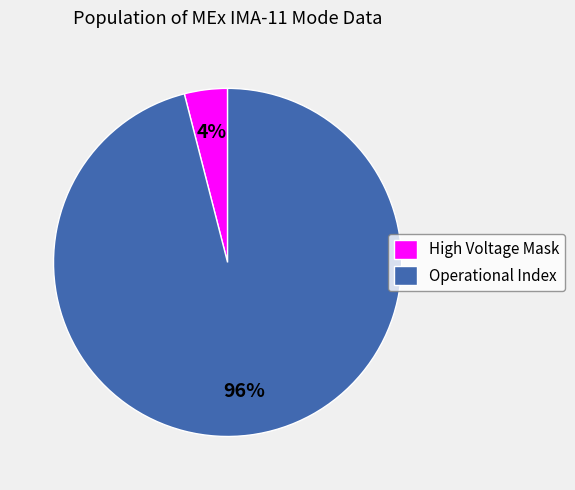

Does High Voltage Mask account for over 50% of the chart?

No